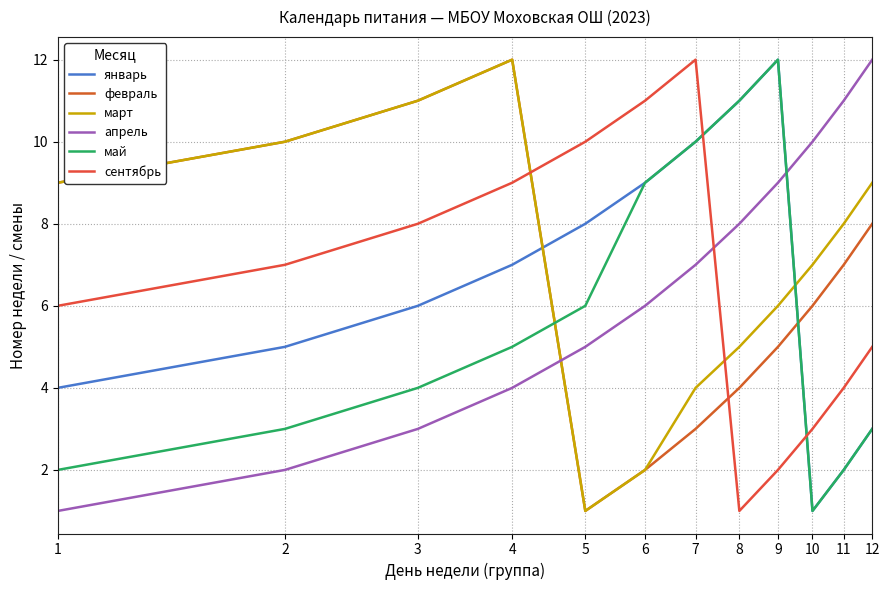

True or false: февраль has more than 2 interior local peaks.

False